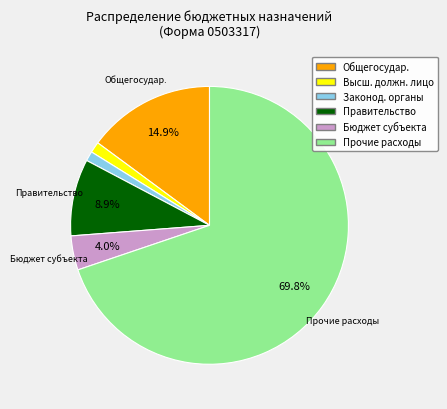

Does any single category account for the majority?

Yes